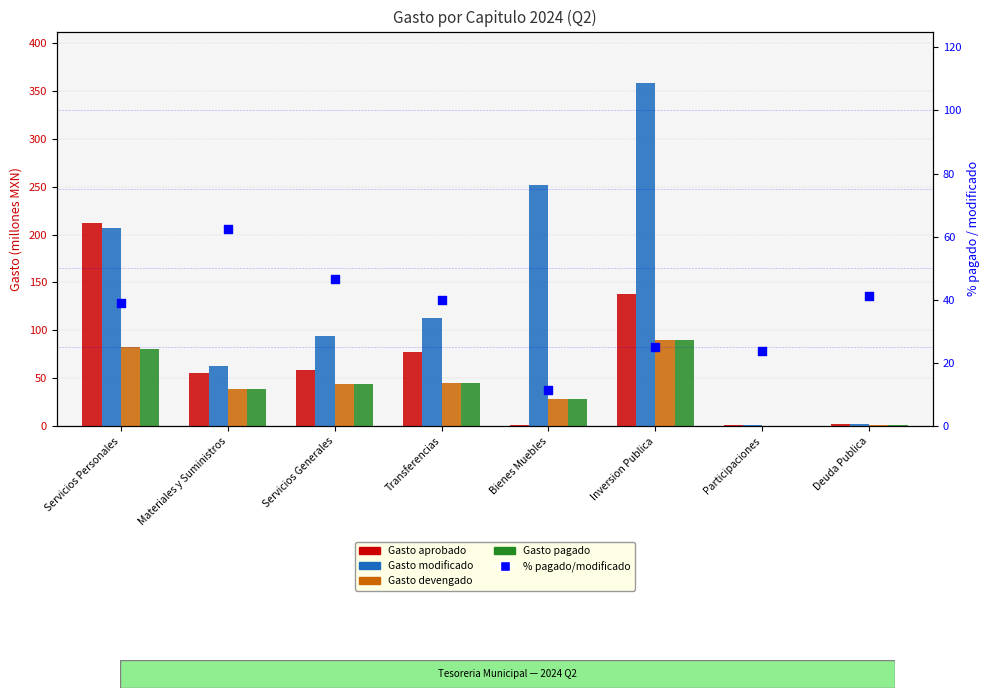

What is the total value across all series at Servicios Generales?

287.4